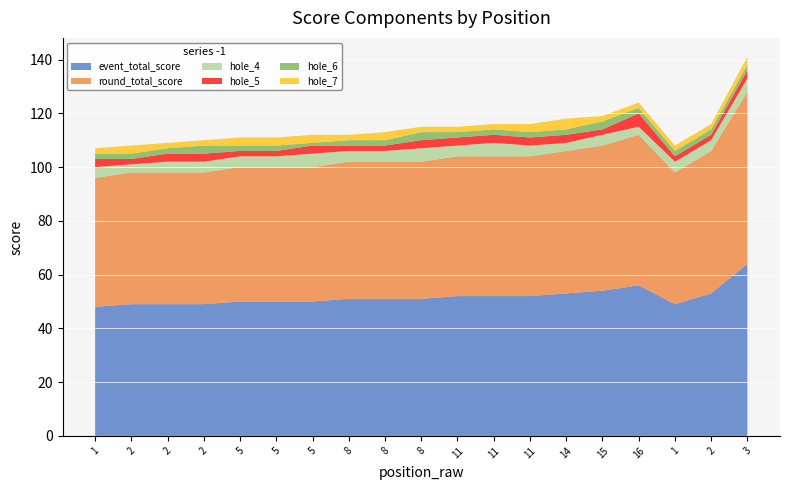

Reading left to right, what are all the values shown in this chart?

event_total_score: 1=48	2=49	2=49	2=49	5=50	5=50	5=50	8=51	8=51	8=51	11=52	11=52	11=52	14=53	15=54	16=56	1=49	2=53	3=64
round_total_score: 1=48	2=49	2=49	2=49	5=50	5=50	5=50	8=51	8=51	8=51	11=52	11=52	11=52	14=53	15=54	16=56	1=49	2=53	3=64
hole_4: 1=4	2=3	2=4	2=4	5=4	5=4	5=5	8=4	8=4	8=5	11=4	11=5	11=4	14=3	15=4	16=3	1=4	2=4	3=5
hole_5: 1=3	2=2	2=3	2=3	5=2	5=2	5=3	8=2	8=2	8=3	11=3	11=3	11=3	14=3	15=2	16=5	1=2	2=2	3=3
hole_6: 1=2	2=2	2=2	2=3	5=2	5=2	5=1	8=2	8=2	8=3	11=2	11=2	11=2	14=2	15=3	16=2	1=2	2=2	3=2
hole_7: 1=2	2=3	2=2	2=2	5=3	5=3	5=3	8=2	8=3	8=2	11=2	11=2	11=3	14=4	15=2	16=2	1=2	2=2	3=3